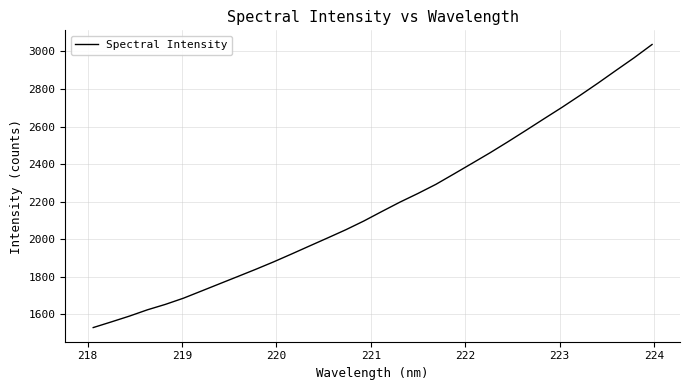

What is the greatest value displayed?

3036.4